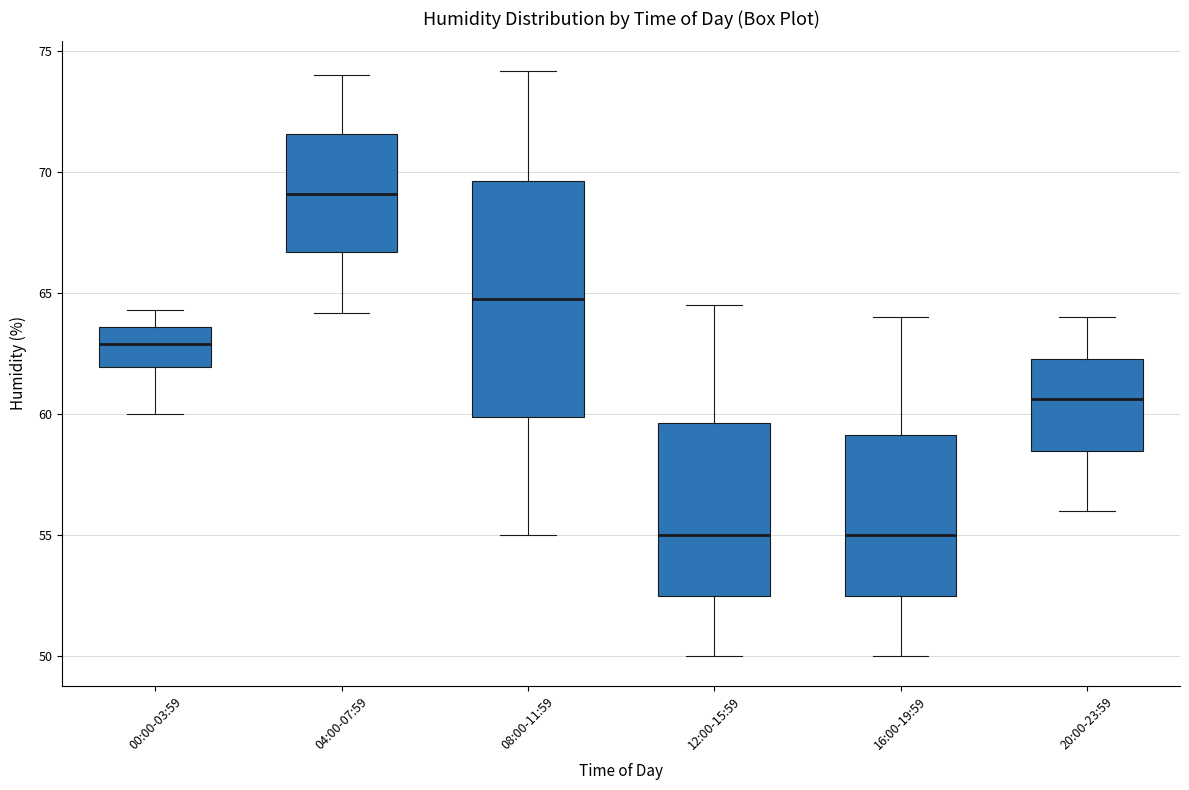

Reading left to right, transcribe this box plot: for each box, give where its median line is, the range the box spans, and where its two whiskers end, as read against the y-axis. The values are not printed on the chart, so give them approximately, as read against the axis.

00:00-03:59: median 63.0, box 62.0 to 63.5, whiskers 60.0 to 64.5
04:00-07:59: median 69.0, box 66.5 to 71.5, whiskers 64.0 to 74.0
08:00-11:59: median 65.0, box 60.0 to 69.5, whiskers 55.0 to 74.0
12:00-15:59: median 55.0, box 52.5 to 59.5, whiskers 50.0 to 64.5
16:00-19:59: median 55.0, box 52.5 to 59.0, whiskers 50.0 to 64.0
20:00-23:59: median 60.5, box 58.5 to 62.5, whiskers 56.0 to 64.0